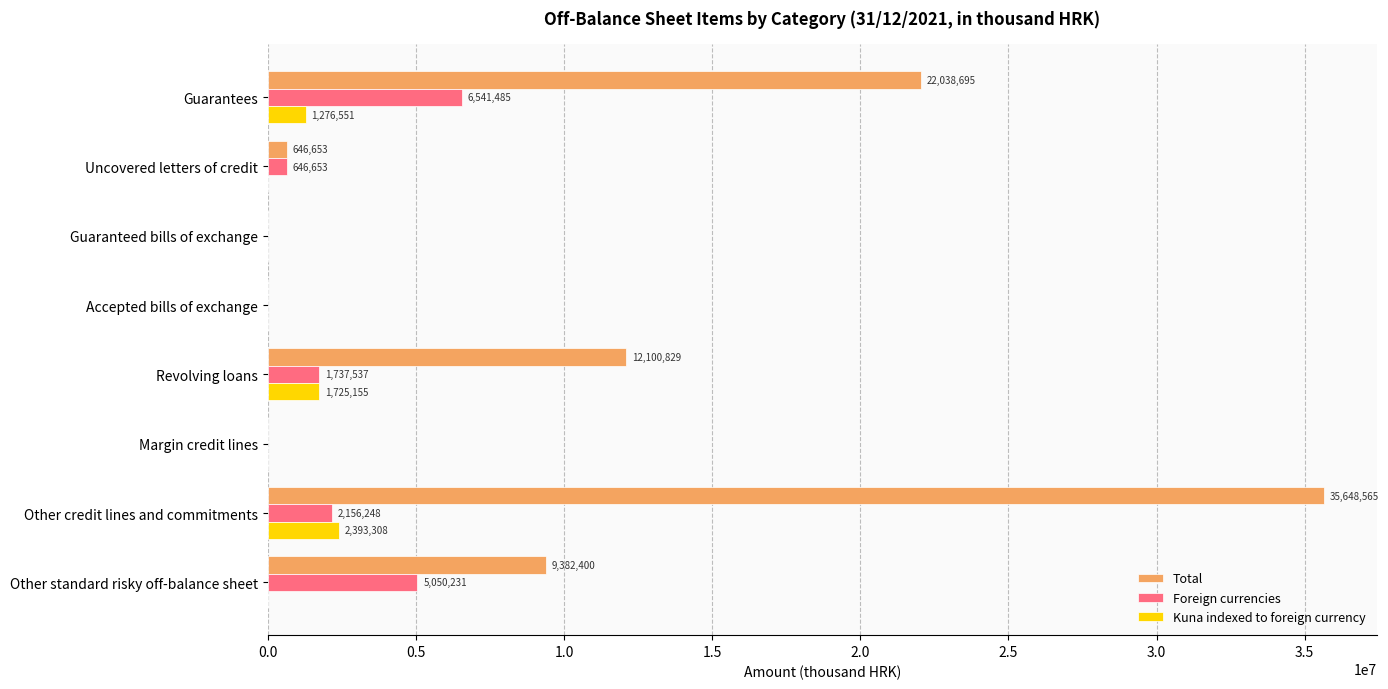

How many values in Total are above zero?

5